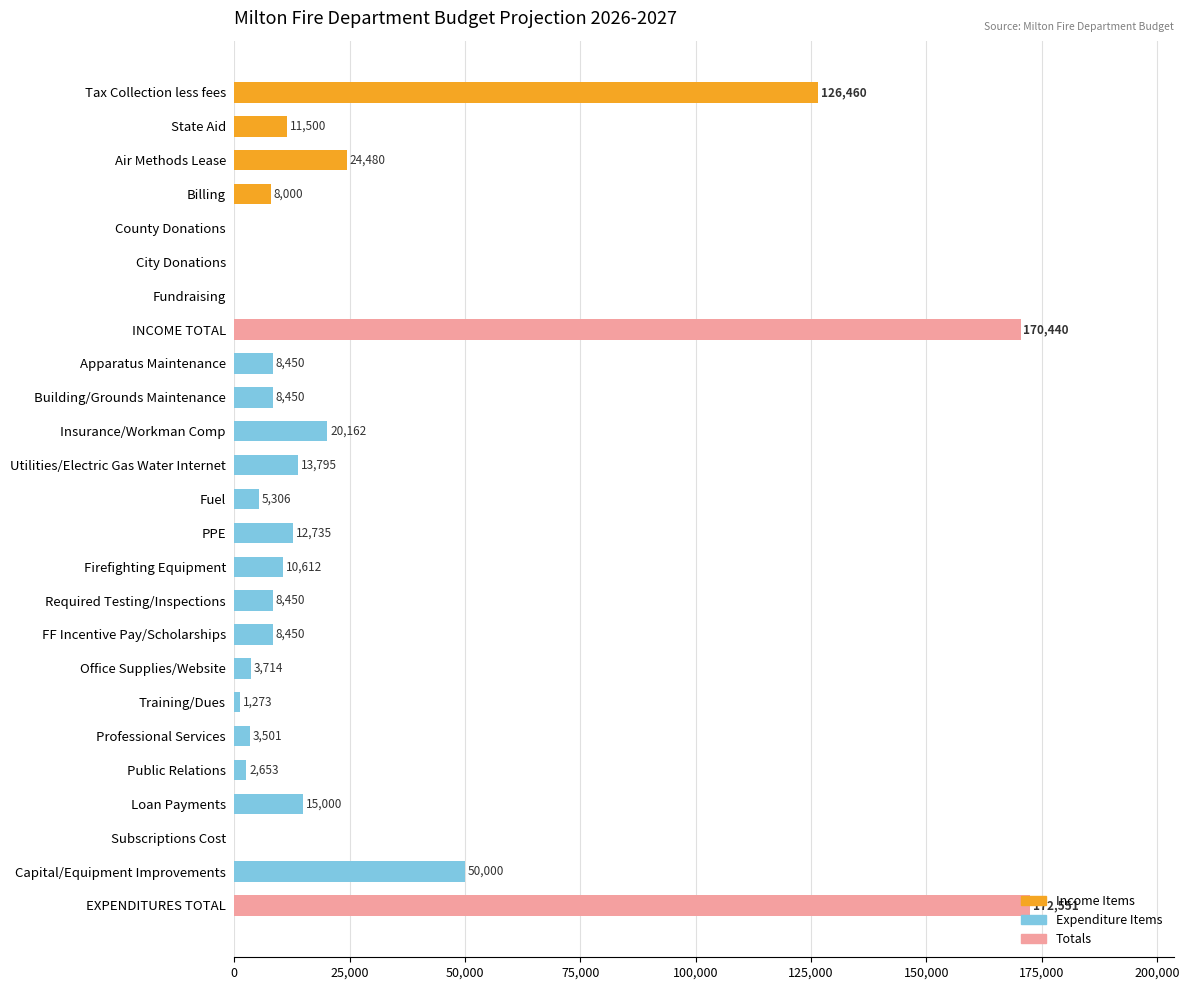

What value does the data have at FF Incentive Pay/Scholarships, to the nearest 10?

8450